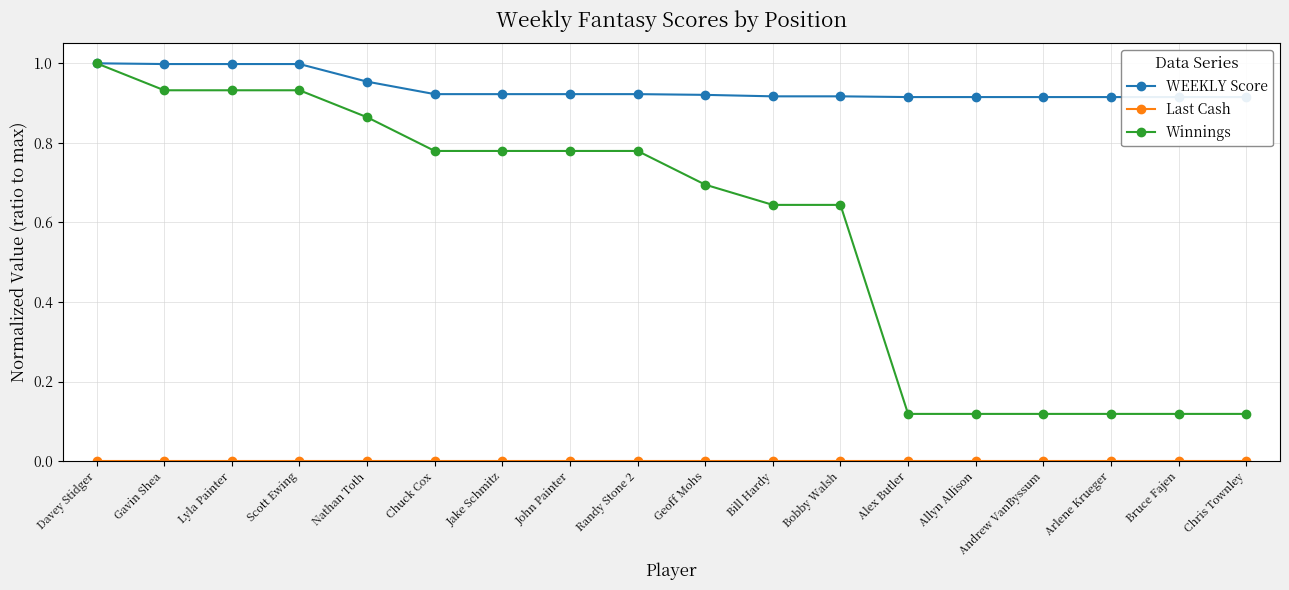

True or false: WEEKLY Score has a value of 0.9 at Allyn Allison.

True